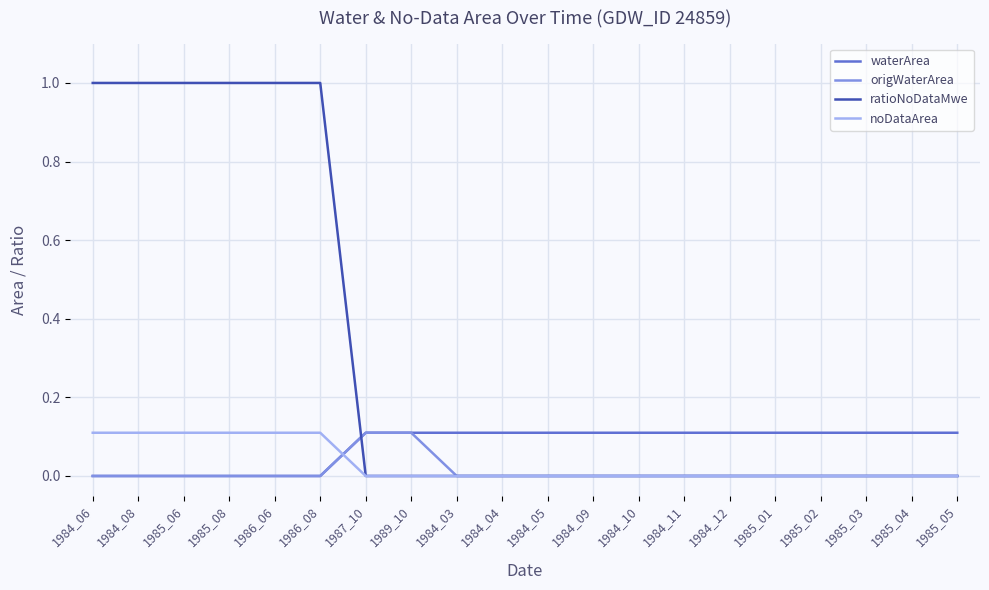

What position from the right is 1984_10?

8